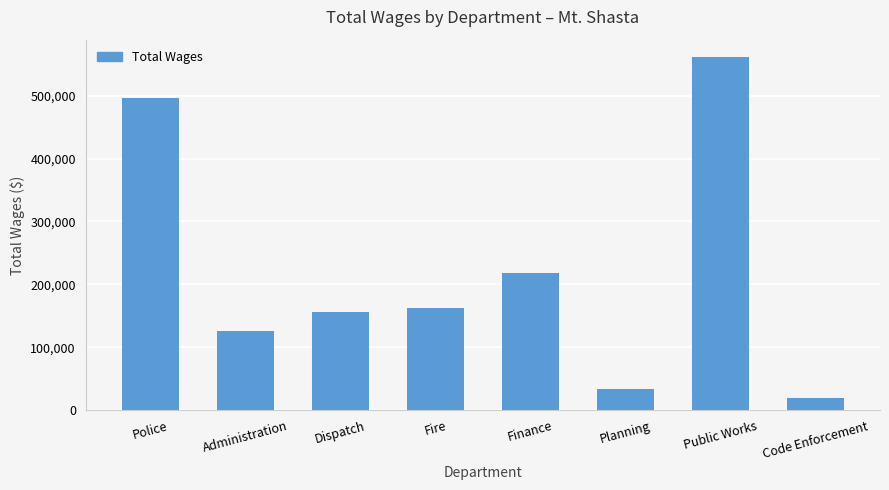

True or false: the data shows 33793 at Dispatch.

False